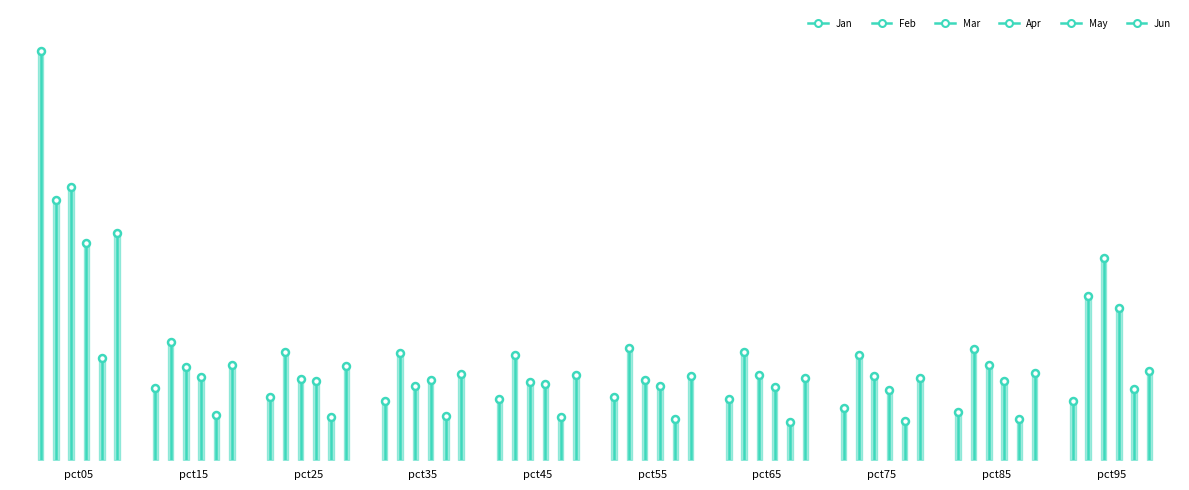

The value of Apr at pct45 is 0.7. True or false?

False